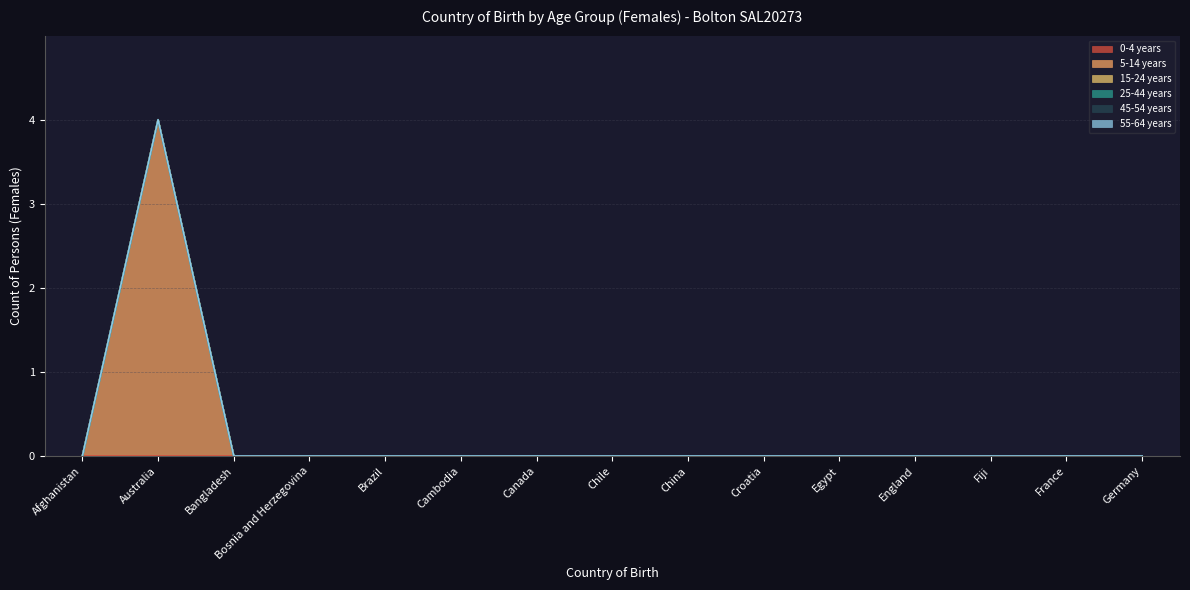

True or false: 0-4 years and 55-64 years intersect in this chart.

False